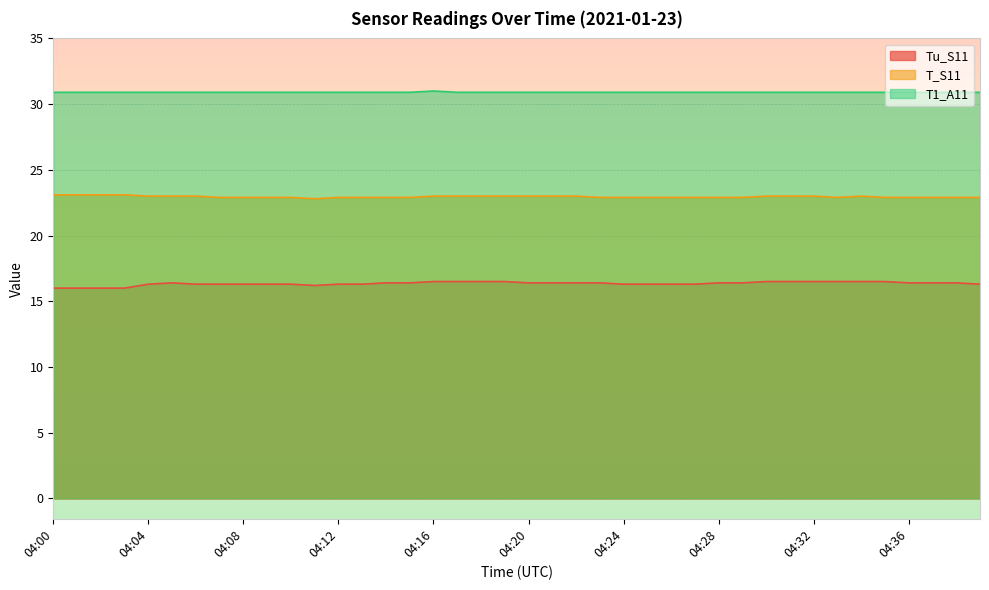

The value of T1_A11 at 04:26 is 30.9. True or false?

True